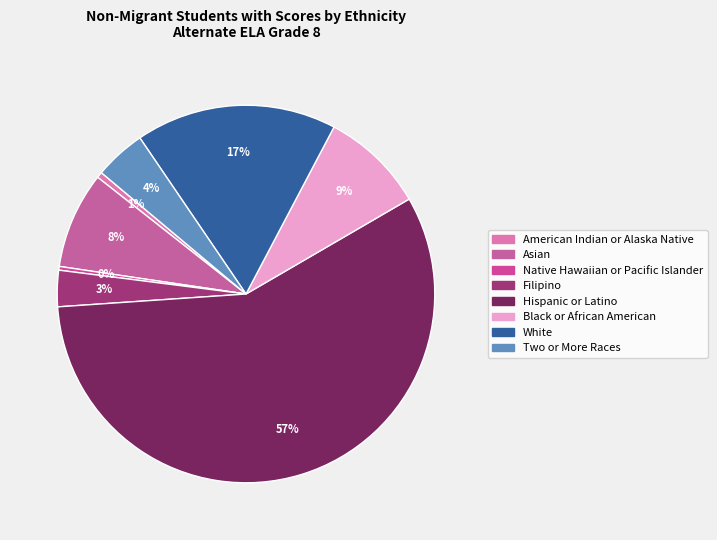

How many segments does this pie chart have?

8